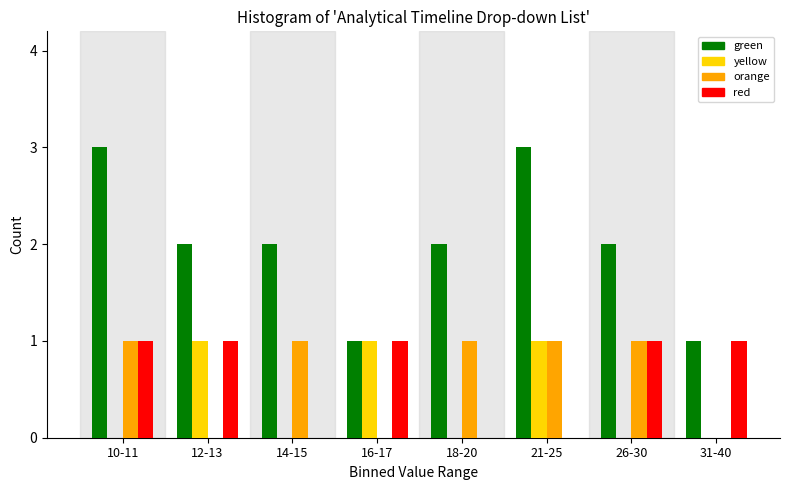

Is the value of red at 10-11 greater than the value of green at 21-25?

No